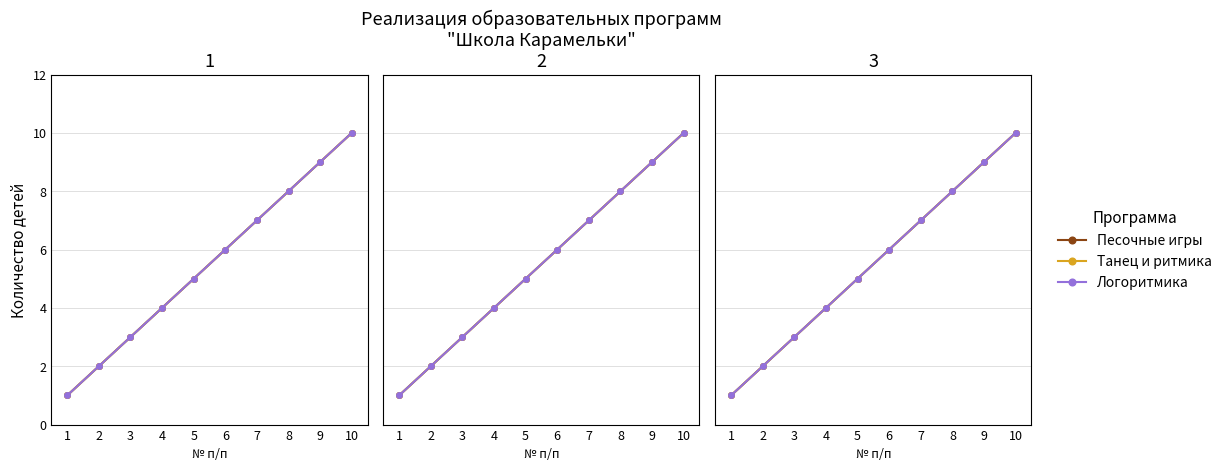

True or false: Песочные игры and Логоритмика cross at least once.

False